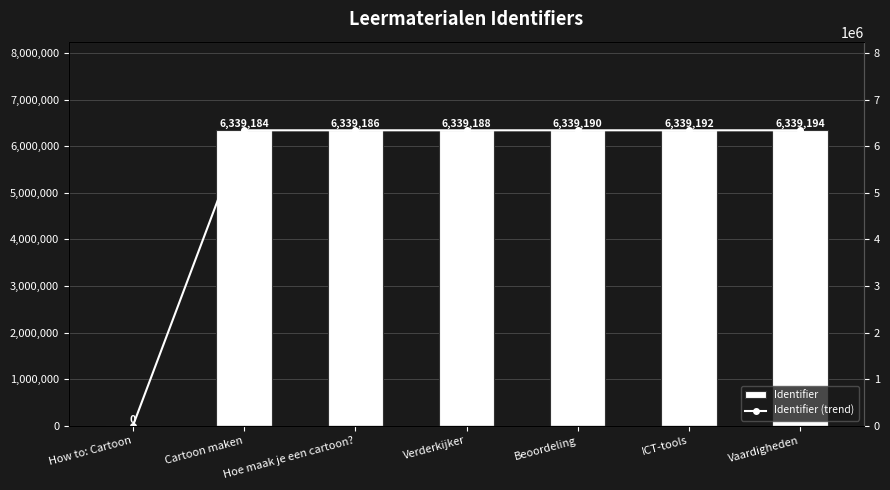

Rank the categories by Identifier value from lowest to highest.

How to: Cartoon, Cartoon maken, Hoe maak je een cartoon?, Verderkijker, Beoordeling, ICT-tools, Vaardigheden